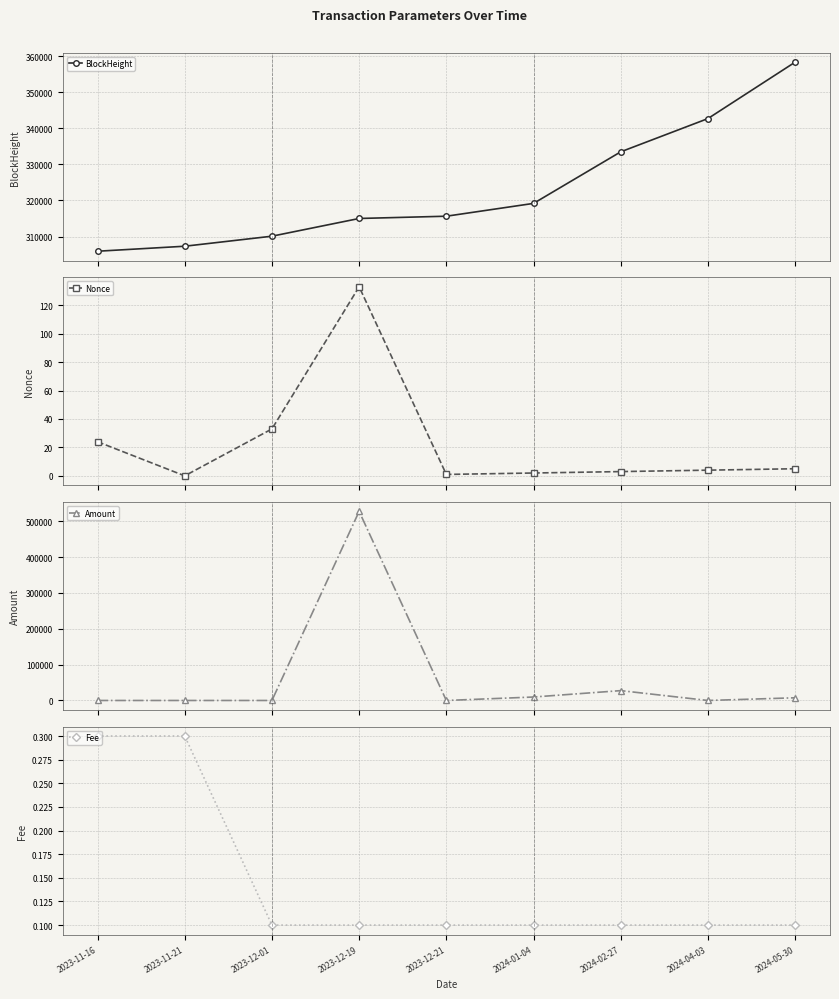

What is the sum of the Nonce values at 2024-04-03 and 2023-12-01?

37.0